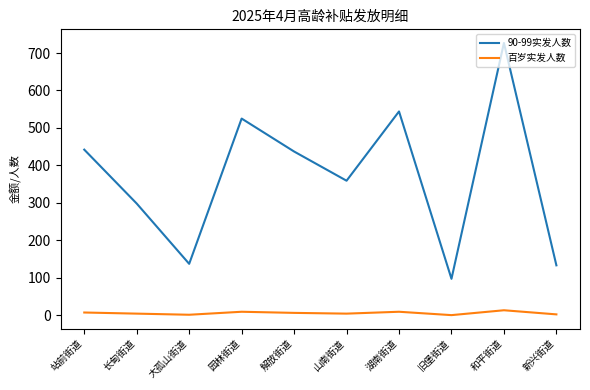

Which series has the widest spread of values?

90-99实发人数